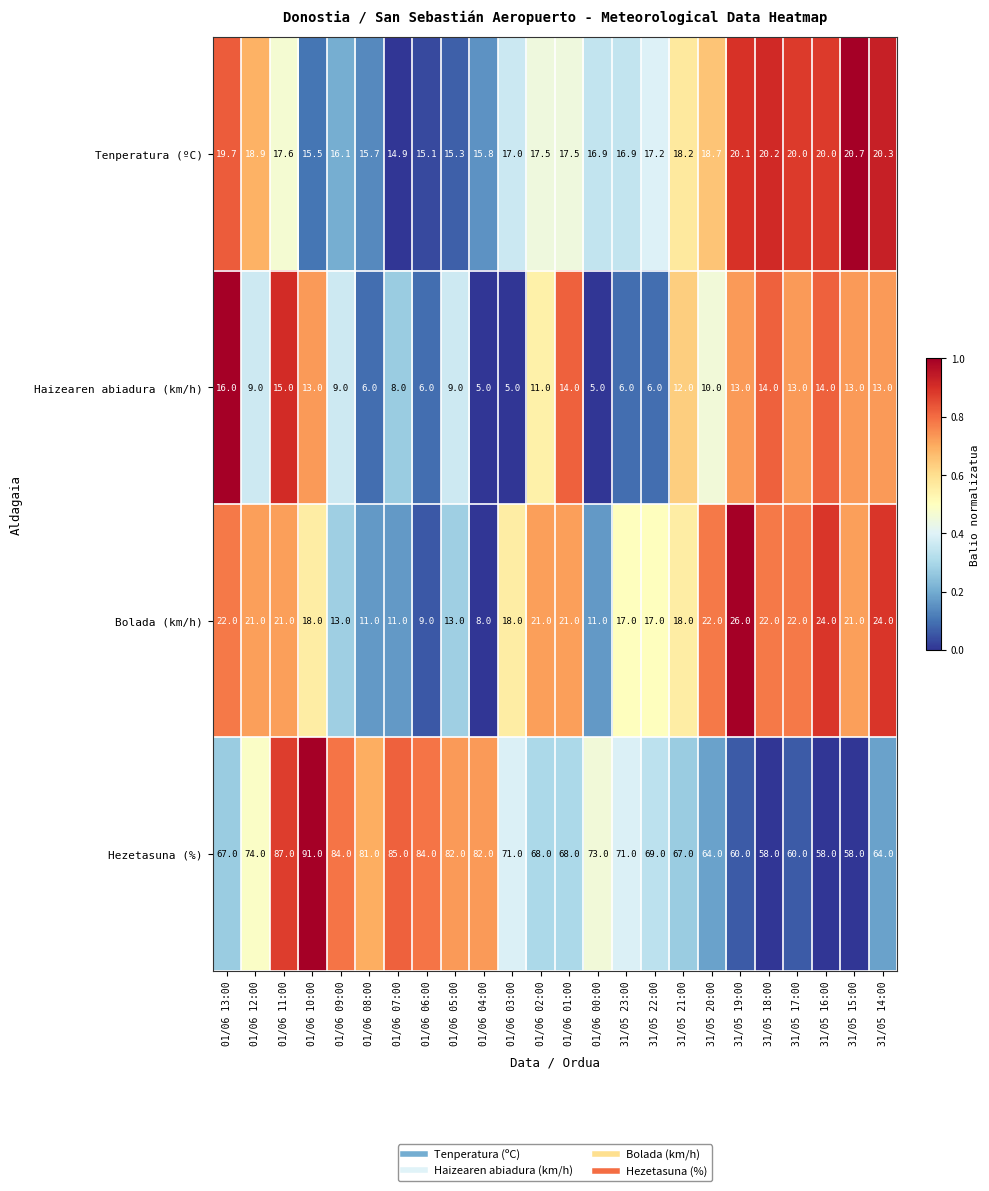

Which series has the largest total across all categories?

Hezetasuna (%)